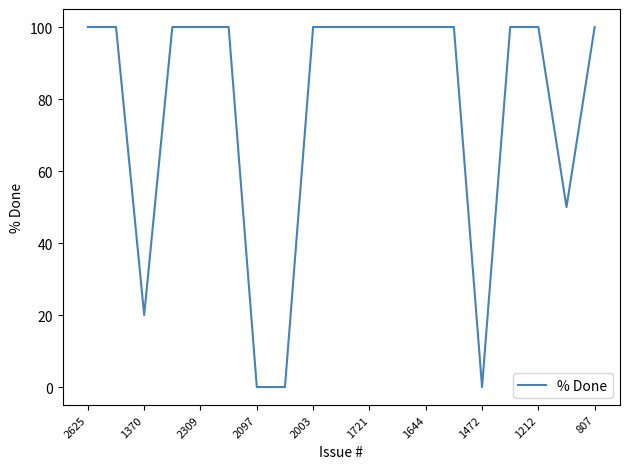

What is the difference between the maximum and minimum values?

100